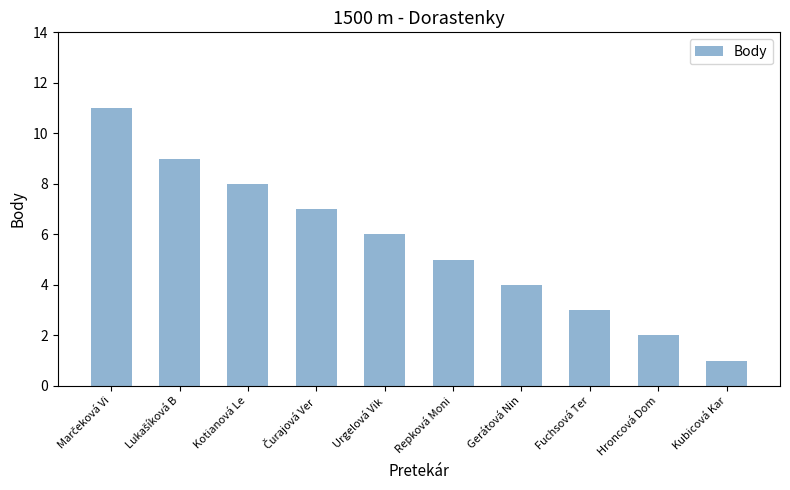

What is the sum of all values?

56